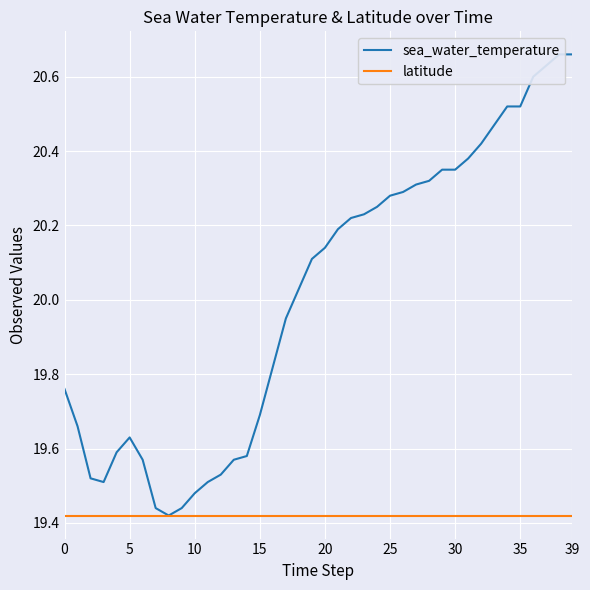

Between 15 and 9, which is larger?

15